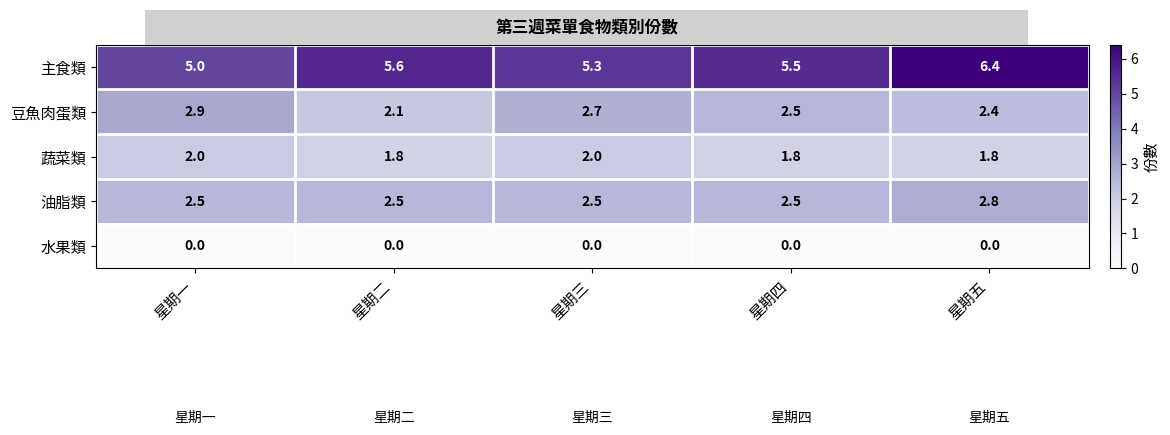

Which series has the largest total across all categories?

主食類